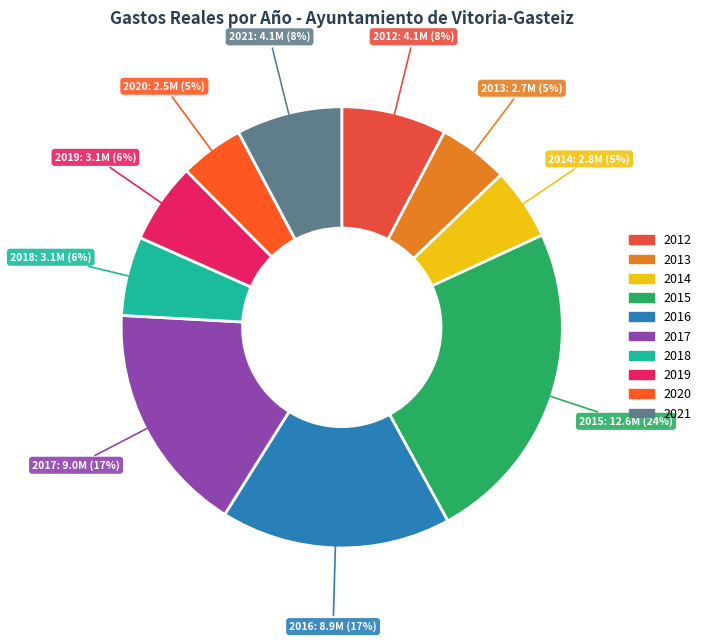

Is it true that 2019 is 15% of the pie?

False